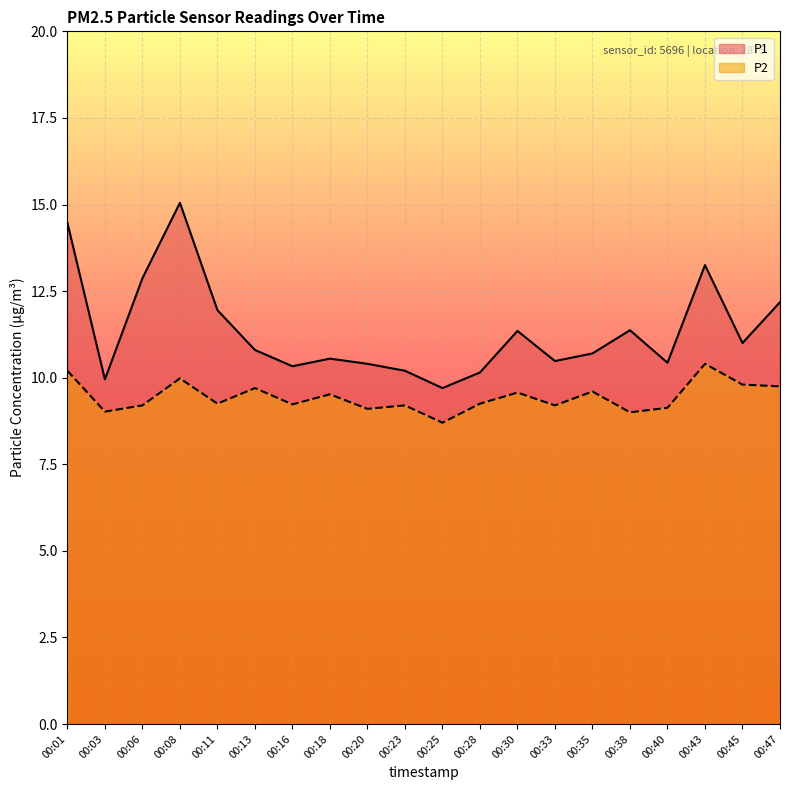

How many values in the P1 series are below 10?

2